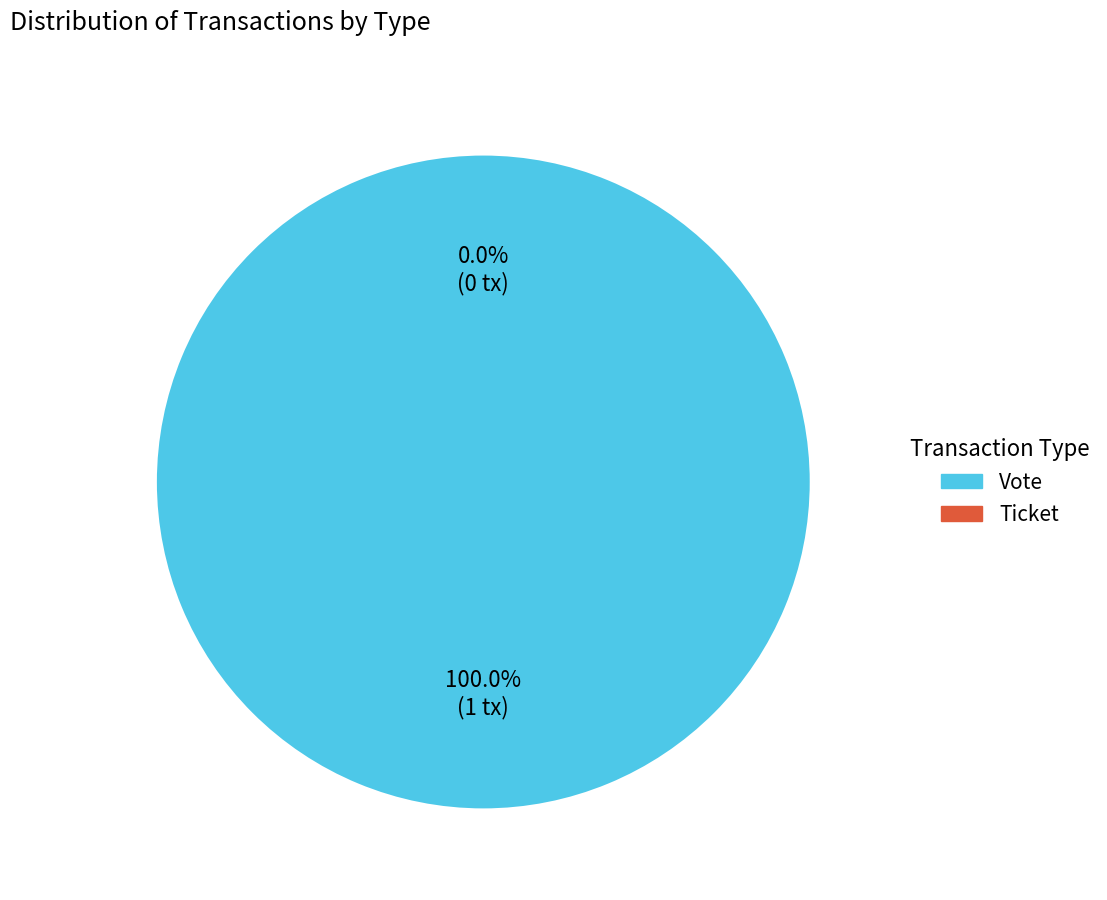

What is the largest slice in the pie chart?

Vote